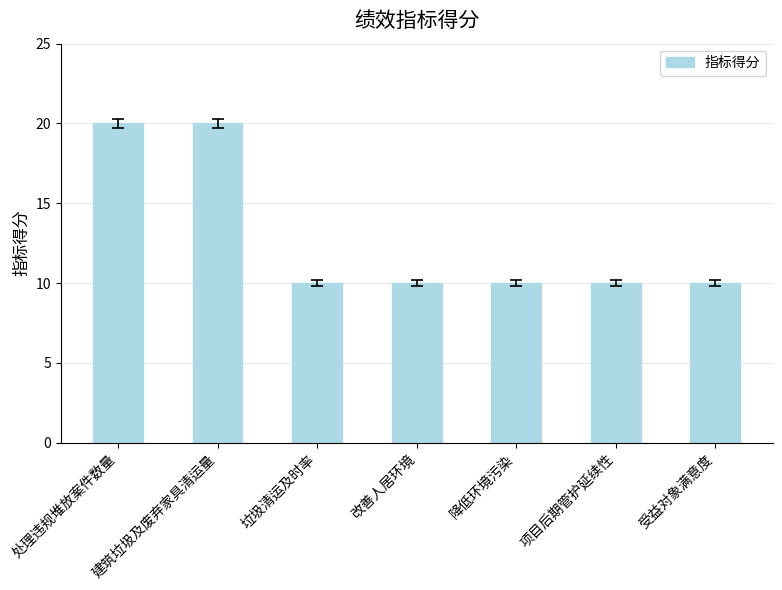

What is the average value?

13